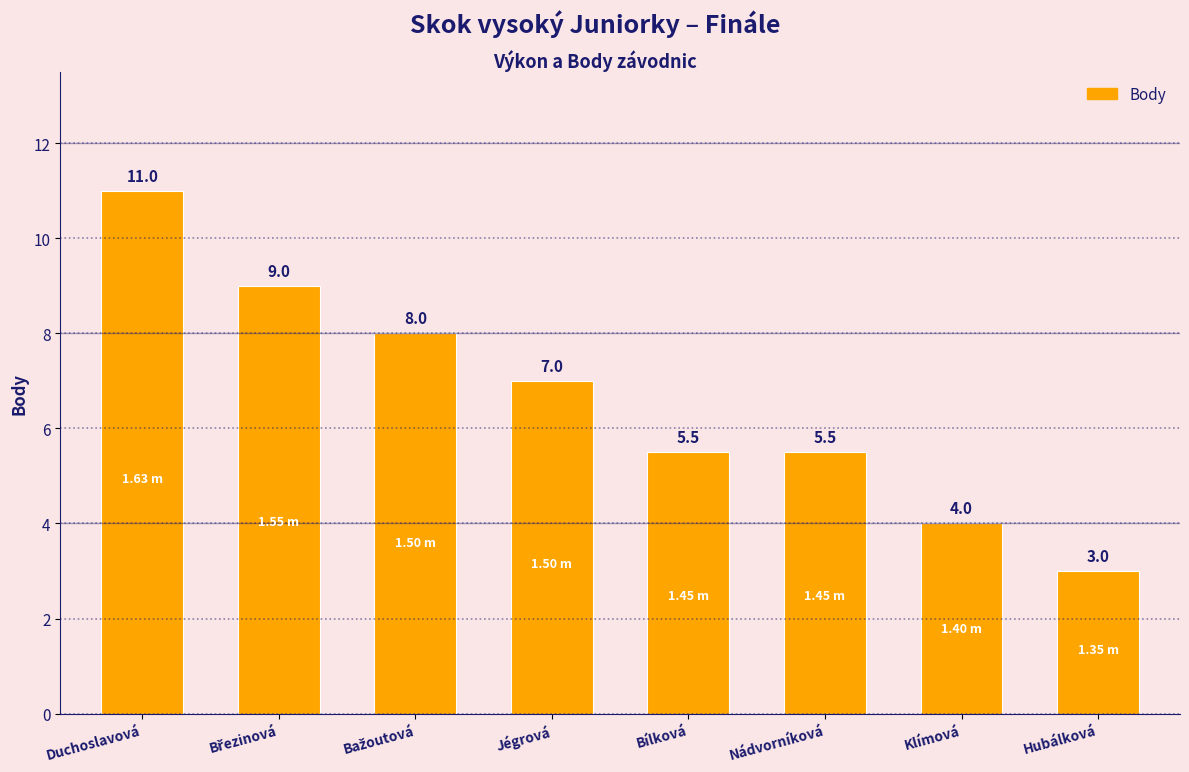

What is the difference between the values at Klímová and Nádvorníková?

1.5